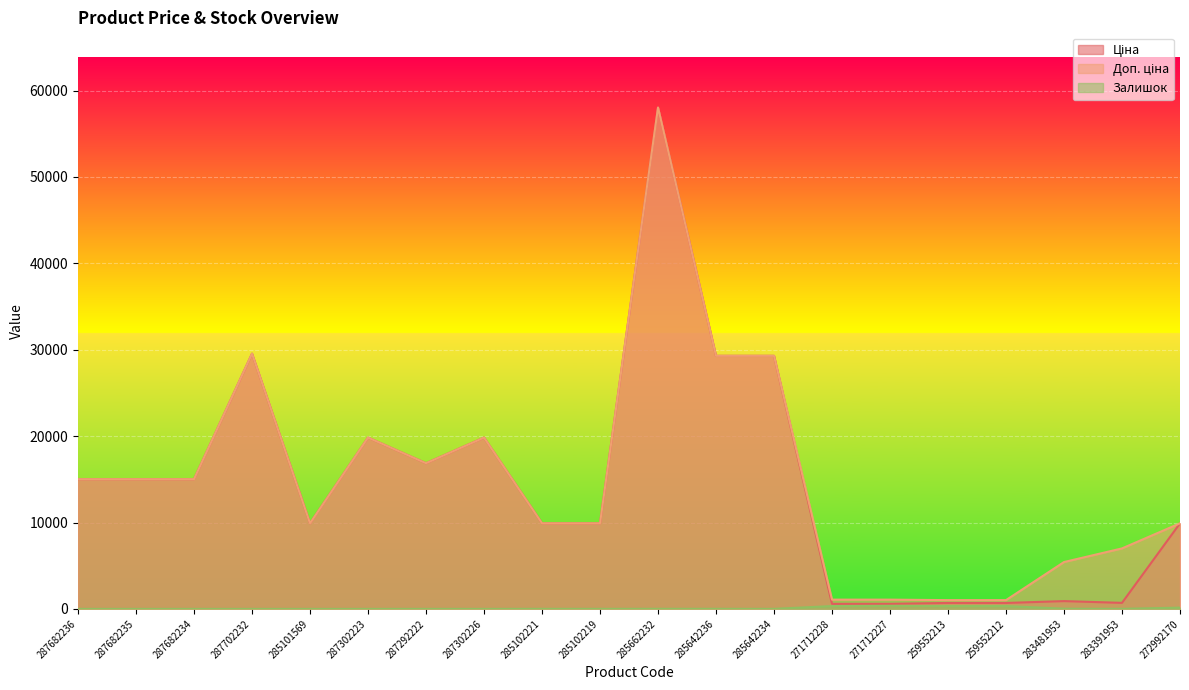

What is the difference between the second highest and minimum values in the Залишок series?

333.0